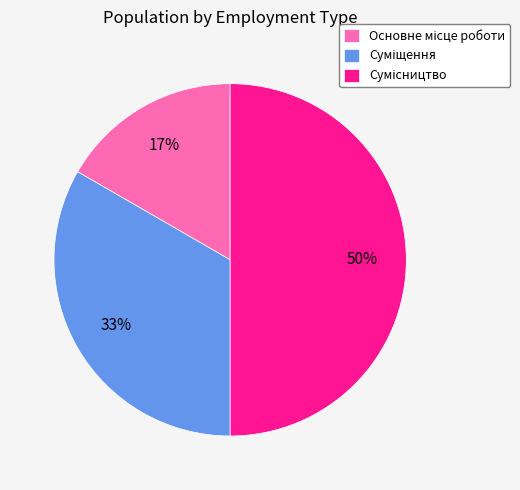

To the nearest percent, what is the average slice percentage?

33%